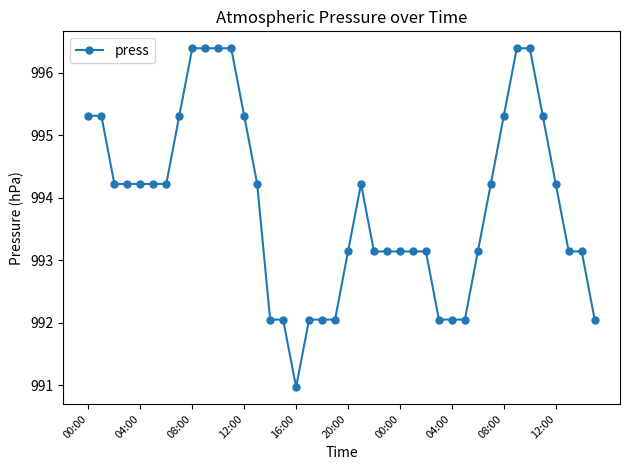

How many values exceed 994?

21